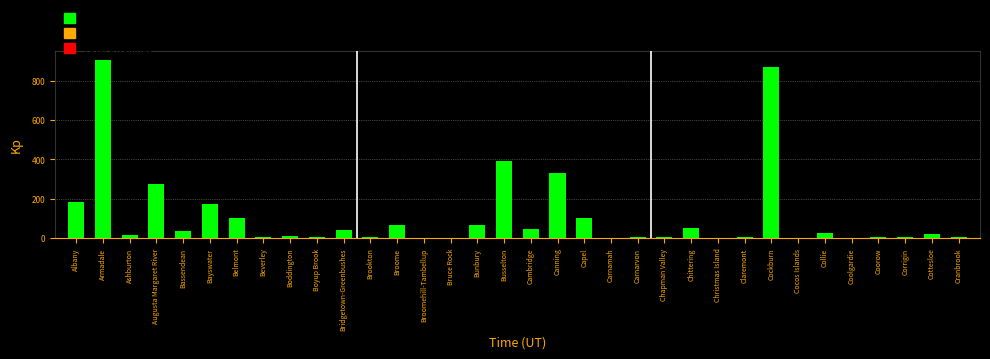

True or false: the data shows 183 at Albany.

True